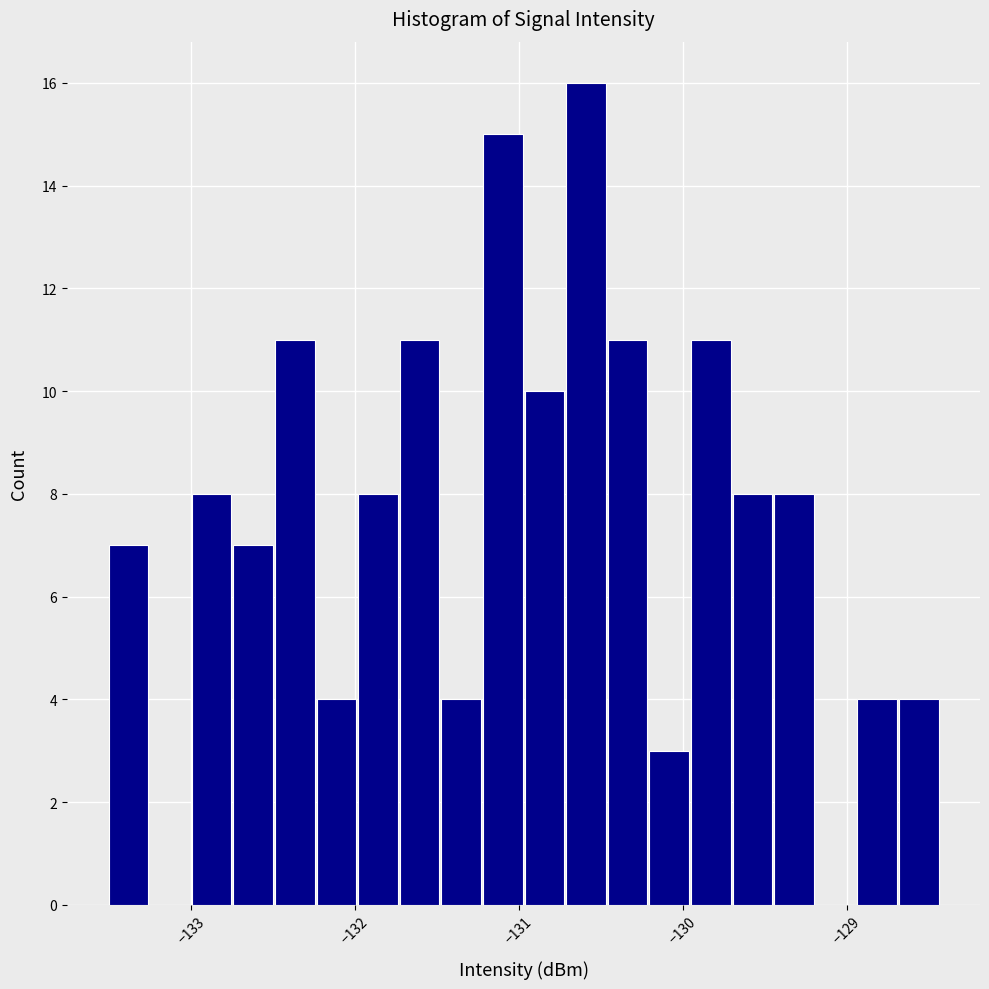

Around what value on the x-axis is the tallest bar? Give the approximate position of its centre, as read against the axis.

-130.6